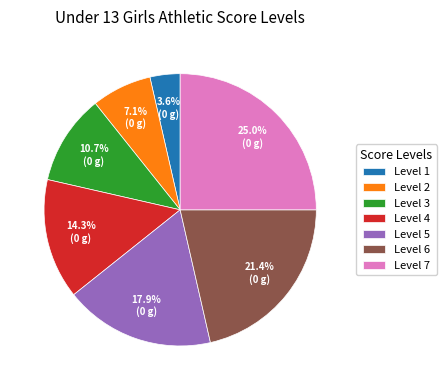

What percentage is the Level 3 slice, to the nearest percent?

11%